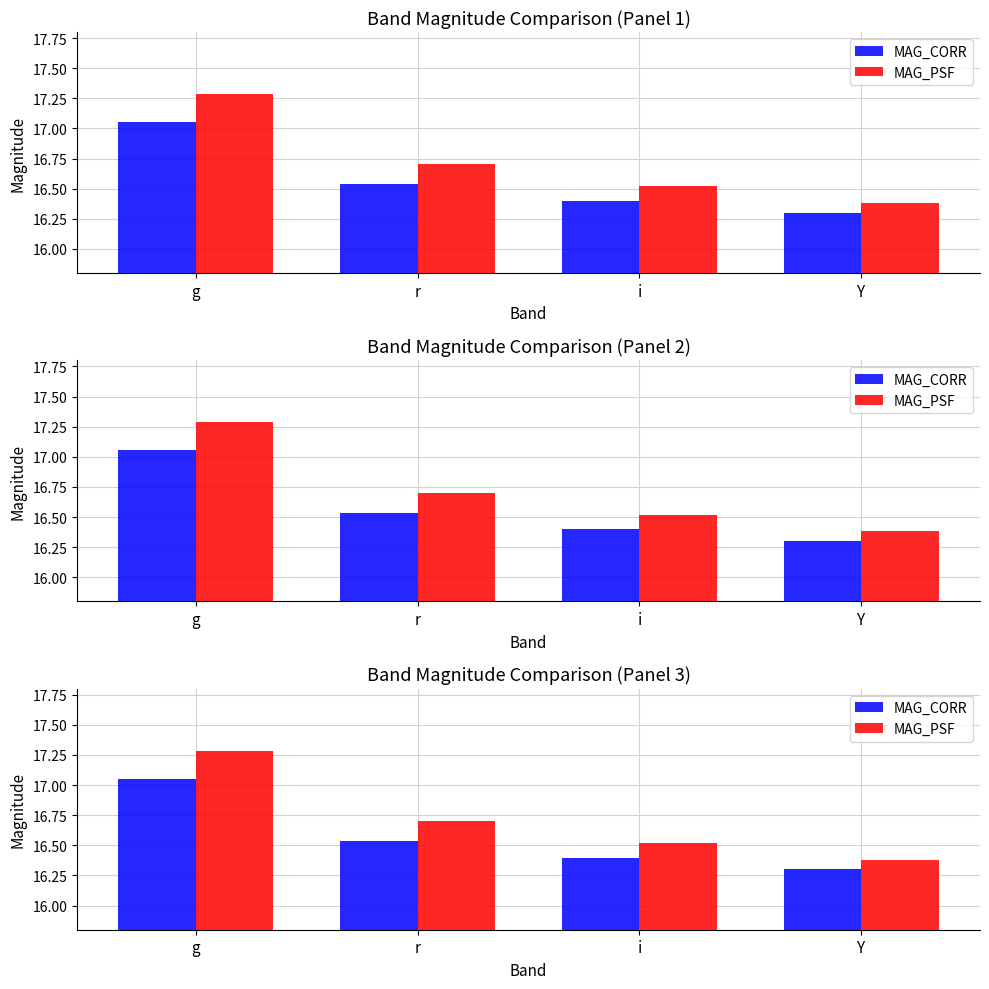

What is the value of the MAG_PSF bar at the 3rd from the left?

16.5